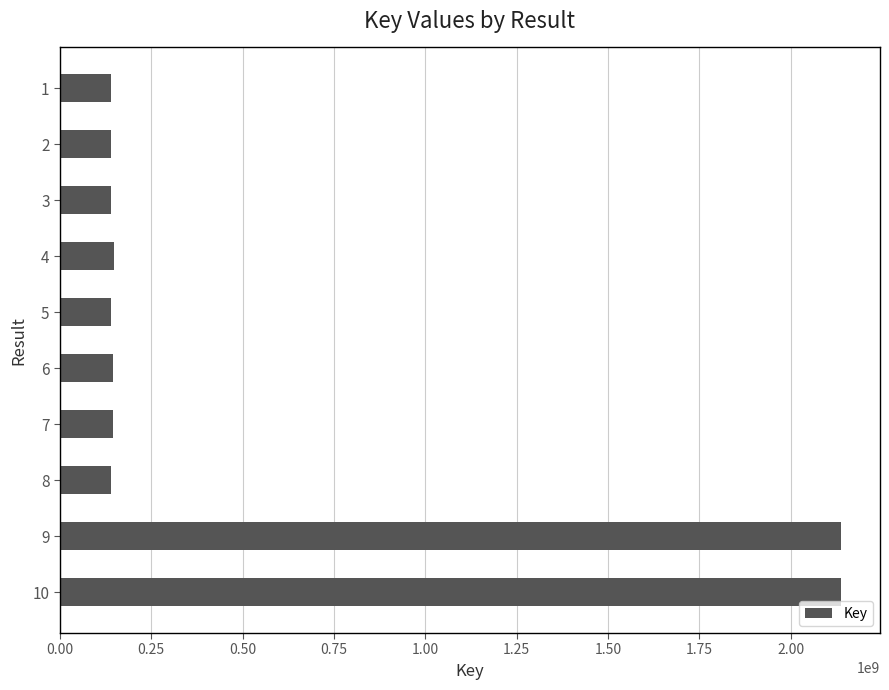

What is the value of the 9th bar from the top?

2137687423